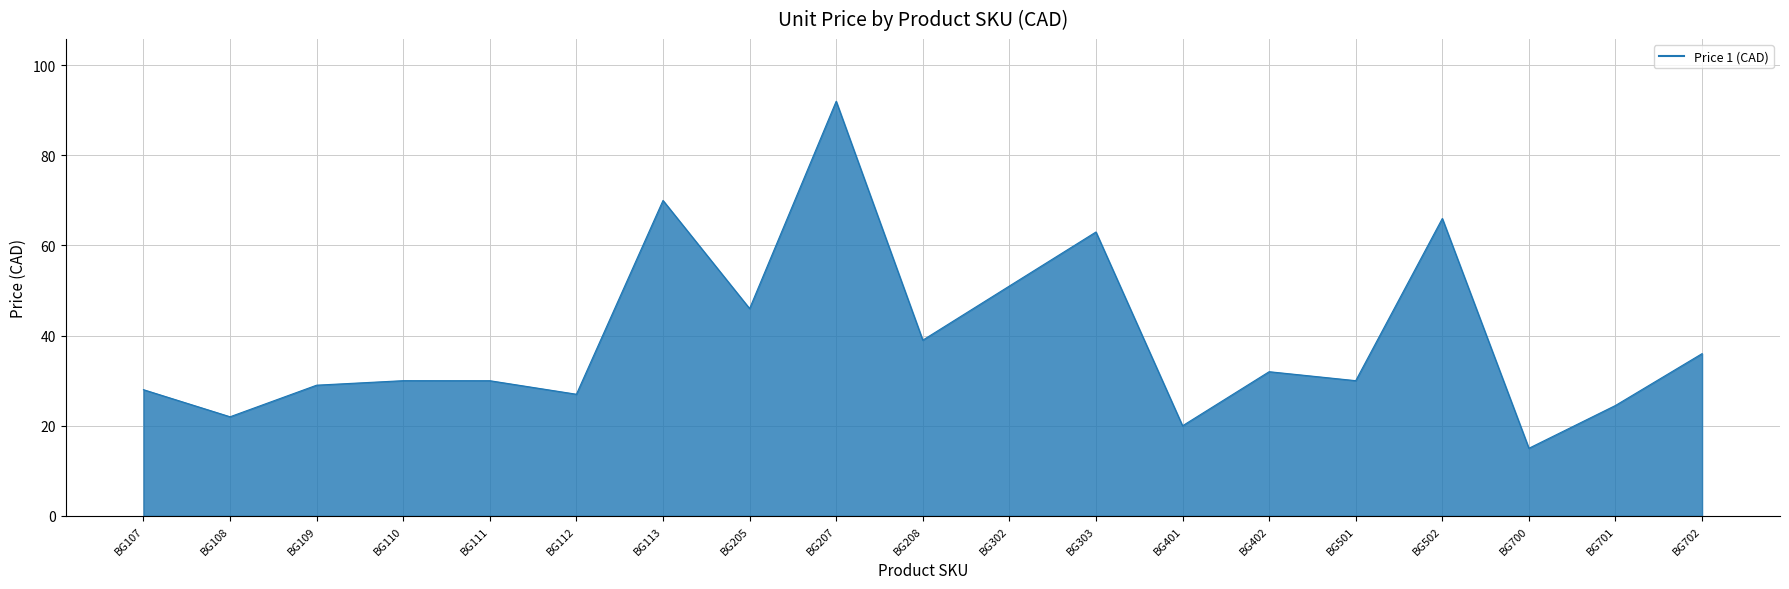

What is the change in value from BG501 to BG700?

-15.0